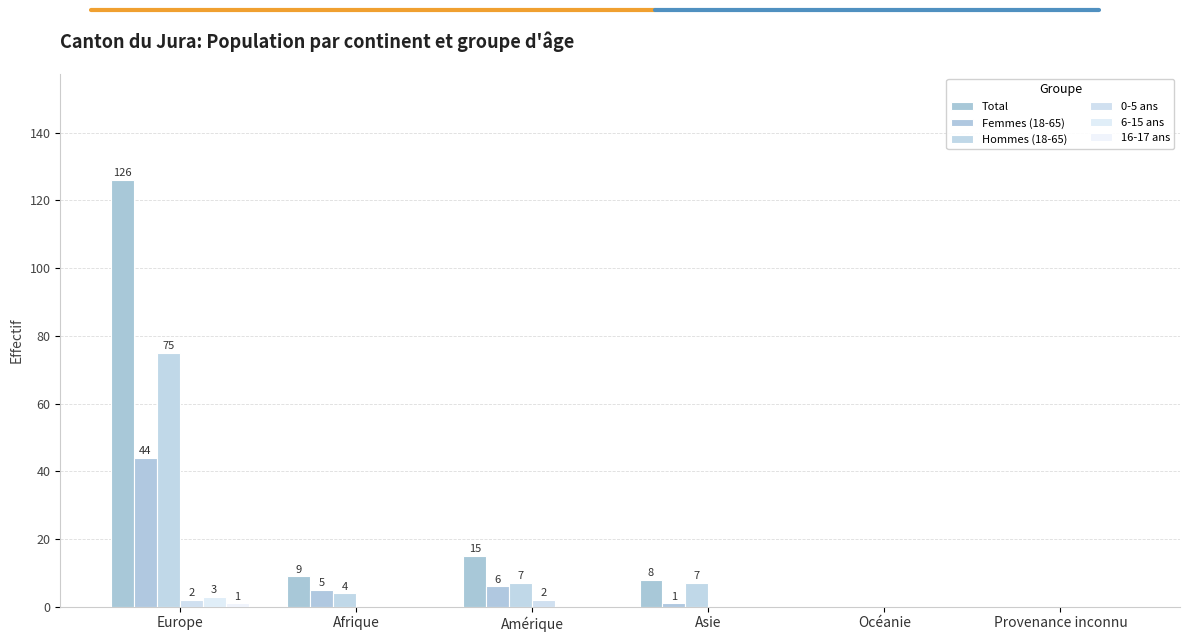

What is the approximate value of 0-5 ans at Amérique?

2